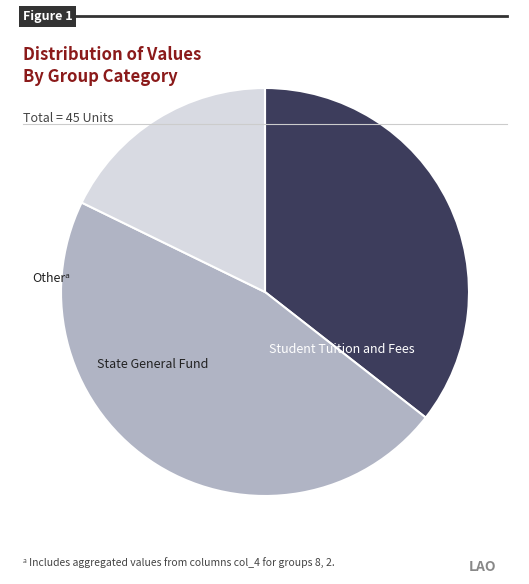

Is there a majority slice in this chart?

No